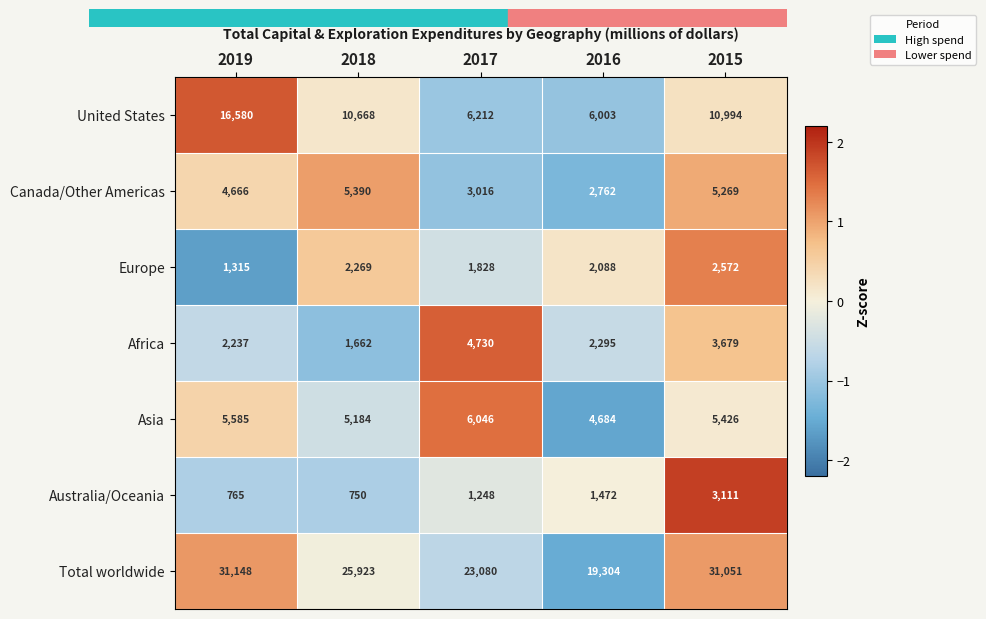

What is the sum of all Asia values?

26925